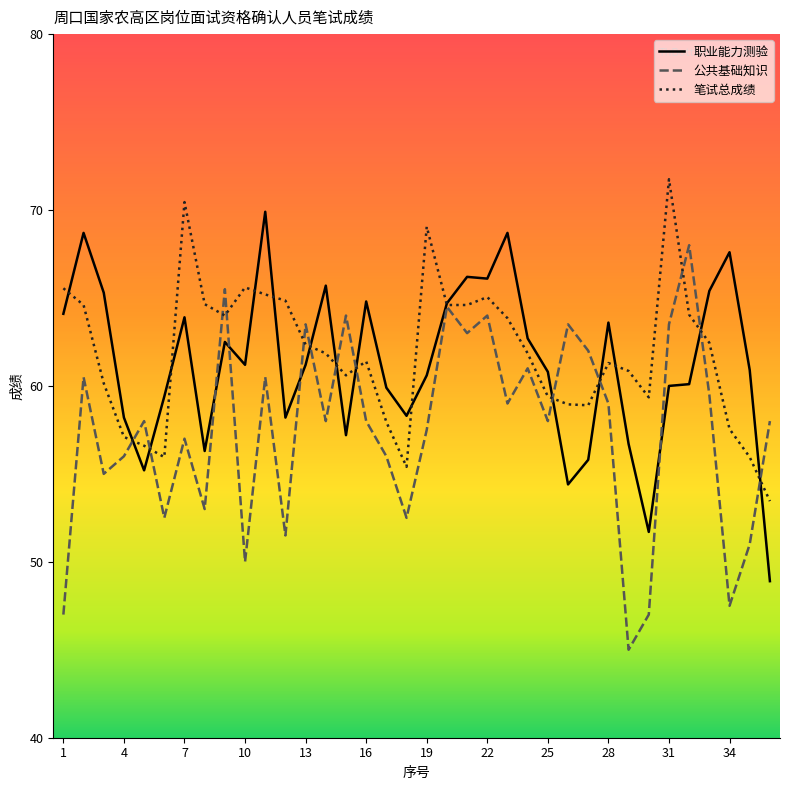

What is the smallest value displayed?

45.0